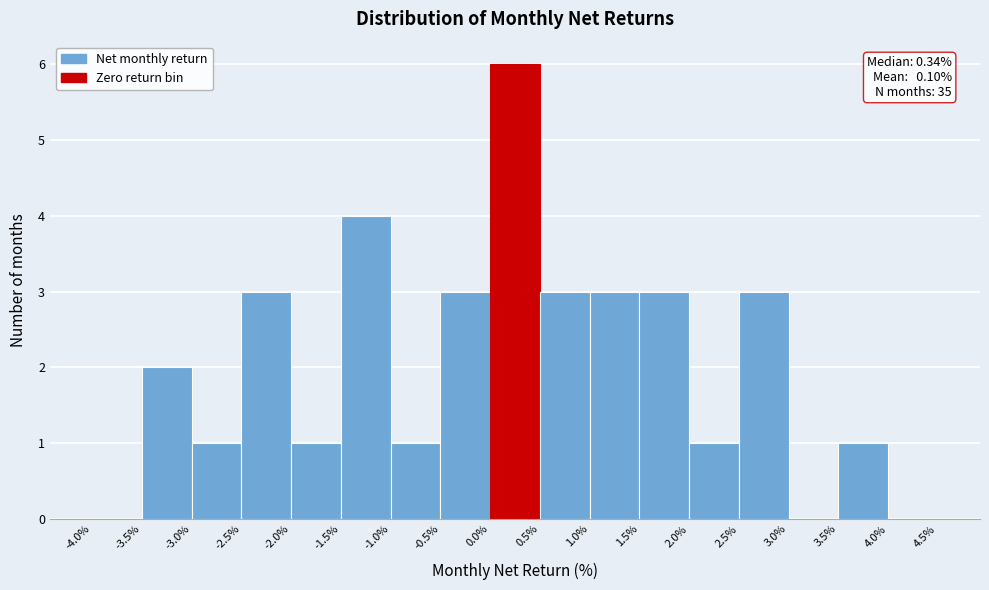

Which range on the x-axis has the tallest bar?

0.0% to 0.5%